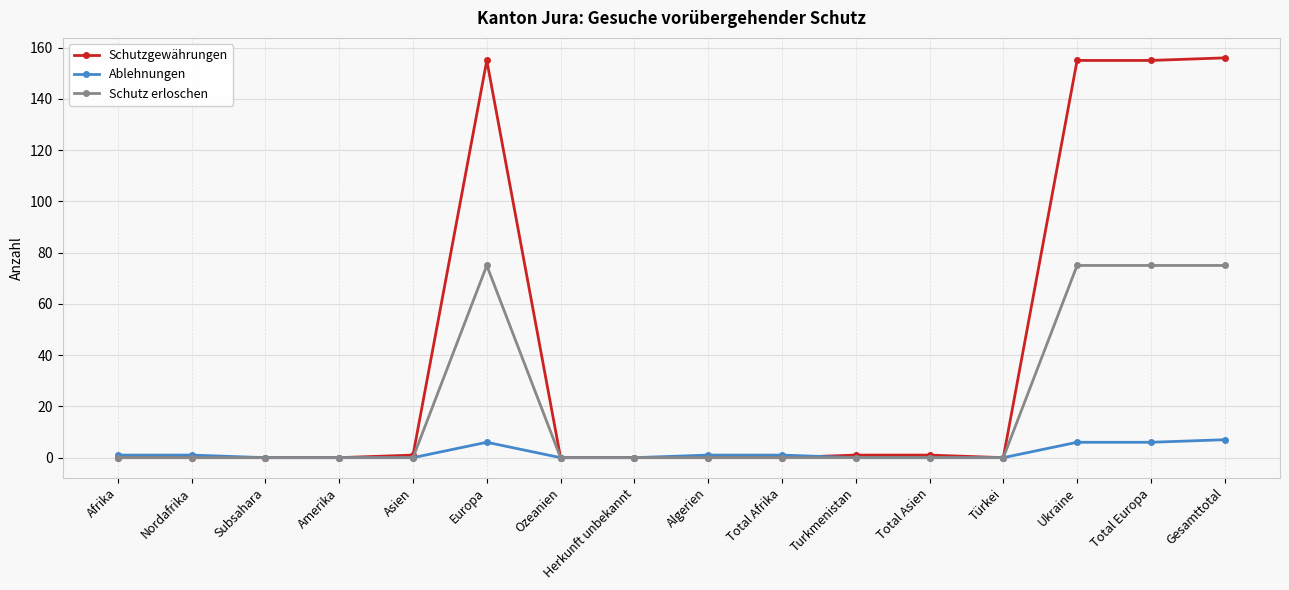

How many Schutz erloschen values are between 0 and 75?

16